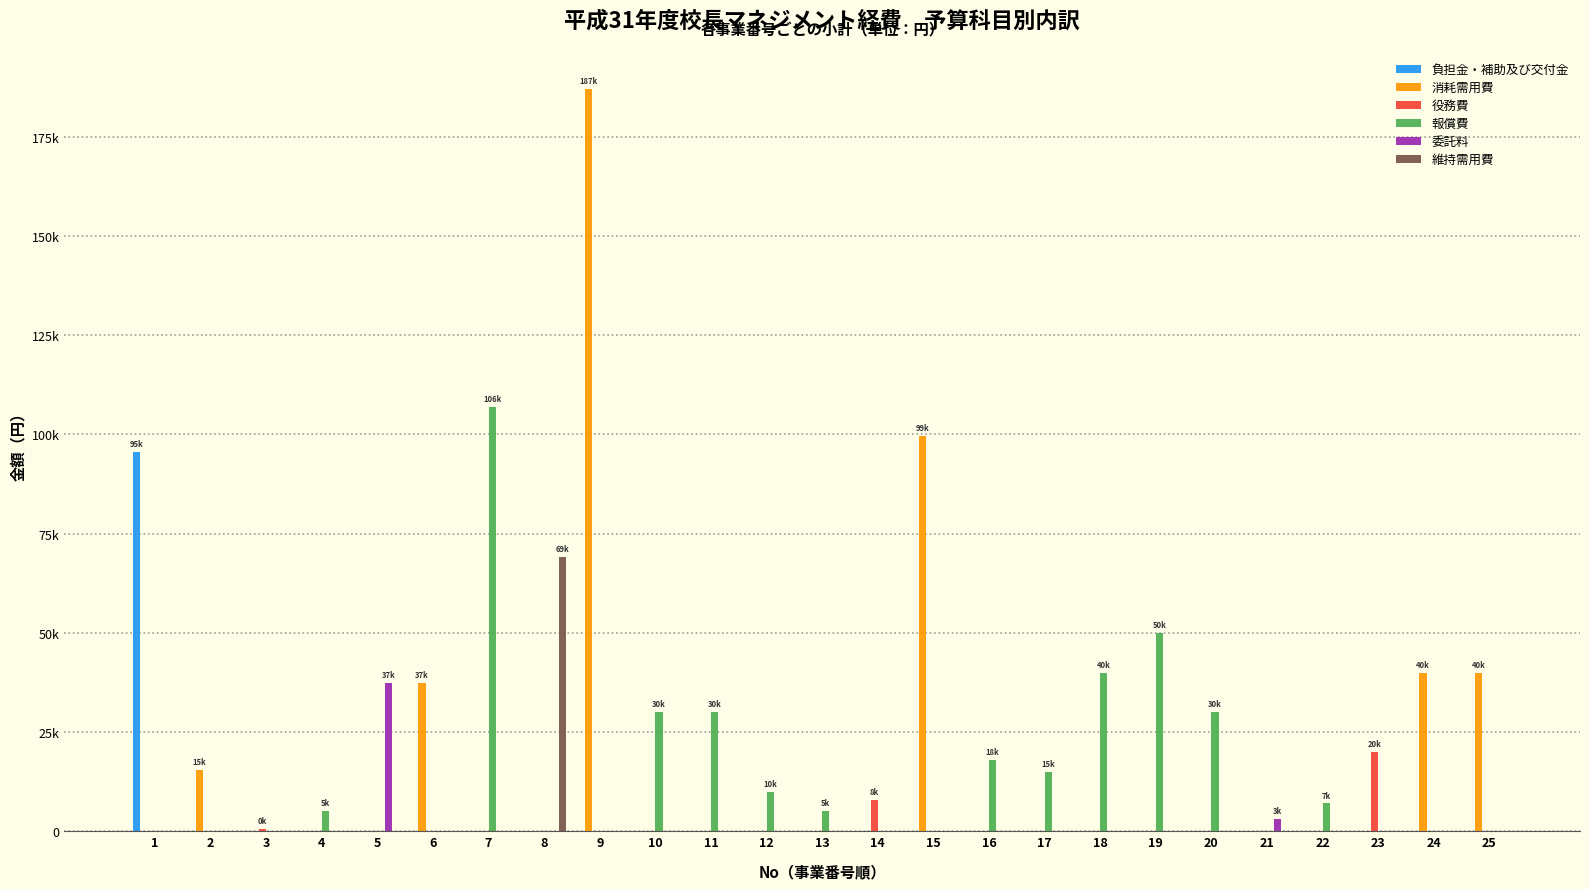

Reading left to right, transcribe all the data shown in this chart.

負担金・補助及び交付金: 95520	0	0	0	0	0	0	0	0	0	0	0	0	0	0	0	0	0	0	0	0	0	0	0	0
消耗需用費: 0	15500	0	0	0	37474	0	0	187000	0	0	0	0	0	99654	0	0	0	0	0	0	0	0	40000	40000
役務費: 0	0	500	0	0	0	0	0	0	0	0	0	0	8000	0	0	0	0	0	0	0	0	20000	0	0
報償費: 0	0	0	5000	0	0	106952	0	0	30000	30000	10000	5000	0	0	18000	15000	40000	50000	30000	0	7000	0	0	0
委託料: 0	0	0	0	37400	0	0	0	0	0	0	0	0	0	0	0	0	0	0	0	3000	0	0	0	0
維持需用費: 0	0	0	0	0	0	0	69000	0	0	0	0	0	0	0	0	0	0	0	0	0	0	0	0	0